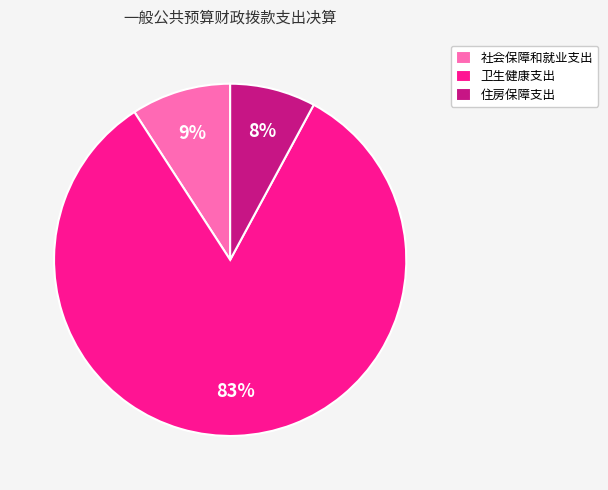

Is it true that 社会保障和就业支出 is 9% of the pie?

True